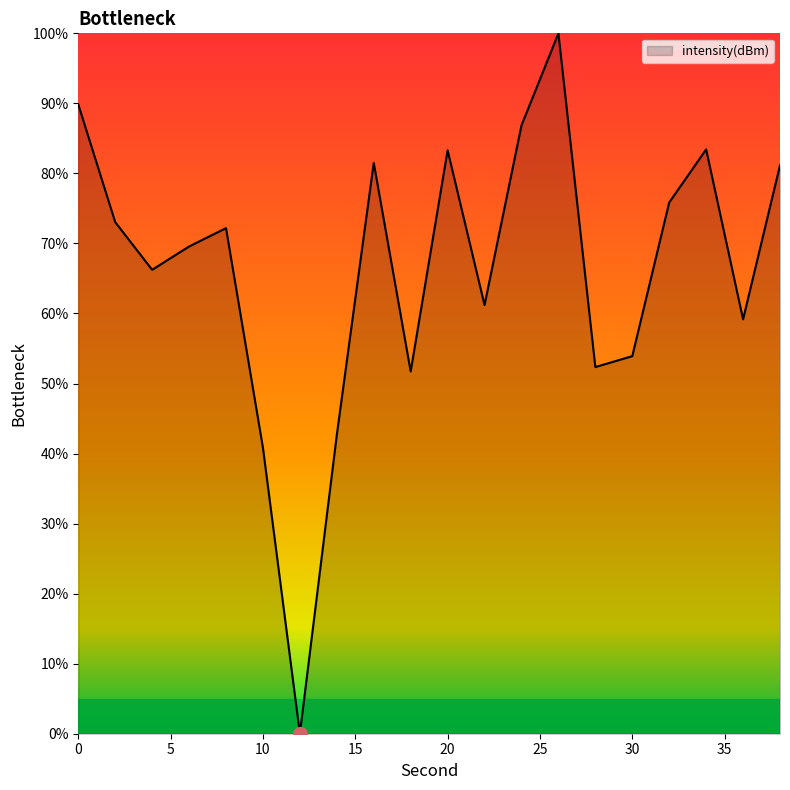

What is the difference between the maximum and minimum values?

100.0